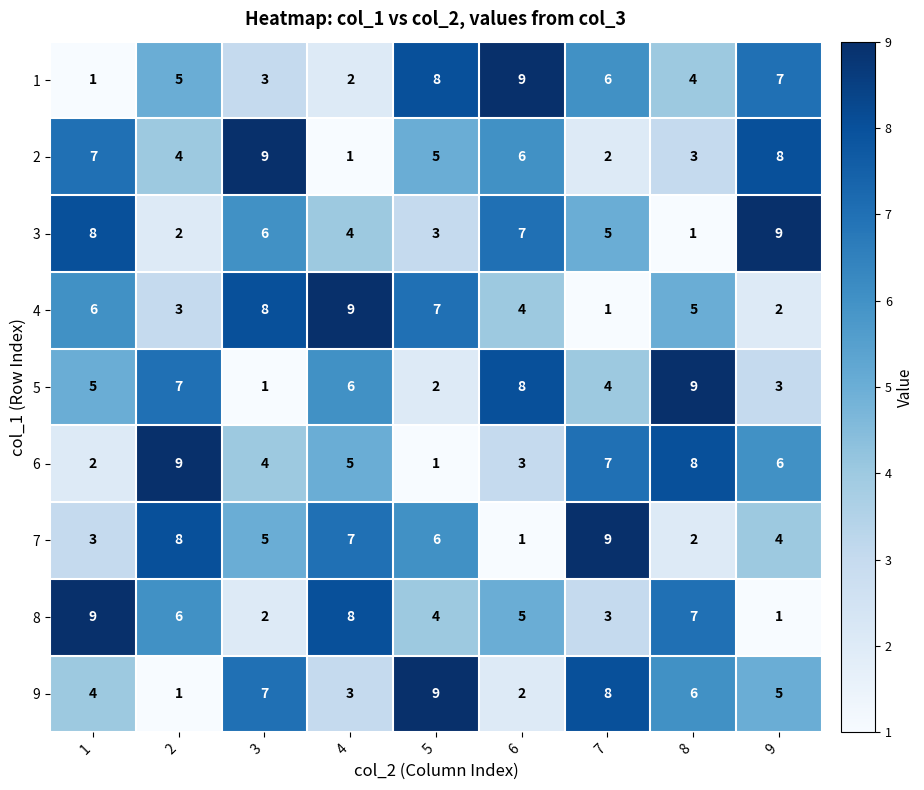

At how many categories does at least one series exceed 3?

9